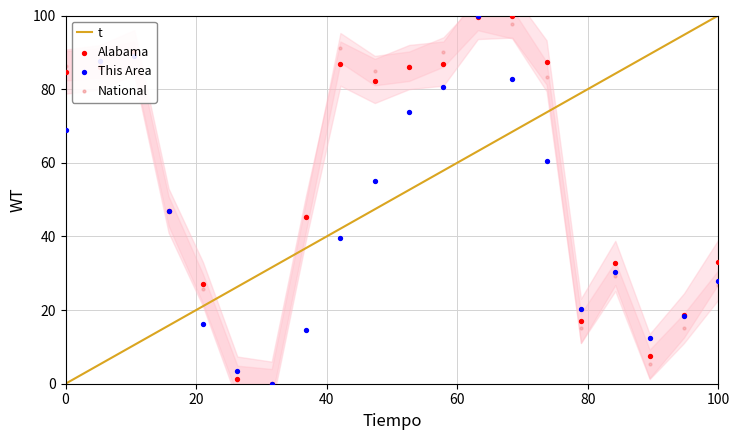

Which series has the largest Y range (max minus min)?

t